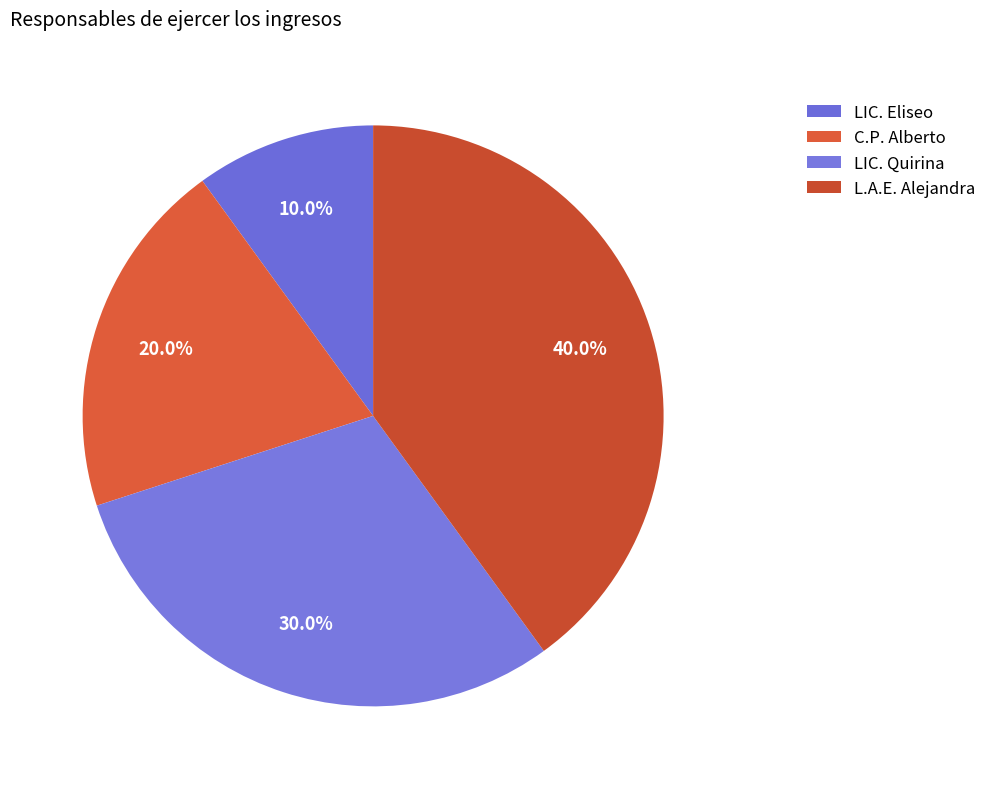

To the nearest percent, what is the average slice percentage?

25%